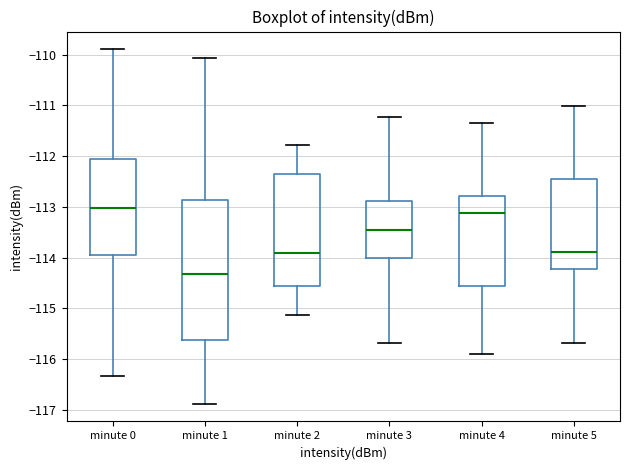

Reading left to right, read every box against the y-axis: the position of its median line, the range the box covers, and the ends of its whiskers. The values are not printed on the chart, so give them approximately, as read against the axis.

minute 0: median -113.0, box -113.9 to -112.1, whiskers -116.3 to -109.9
minute 1: median -114.3, box -115.6 to -112.9, whiskers -116.9 to -110.1
minute 2: median -113.9, box -114.6 to -112.3, whiskers -115.1 to -111.8
minute 3: median -113.5, box -114.0 to -112.9, whiskers -115.7 to -111.2
minute 4: median -113.1, box -114.6 to -112.8, whiskers -115.9 to -111.3
minute 5: median -113.9, box -114.2 to -112.5, whiskers -115.7 to -111.0